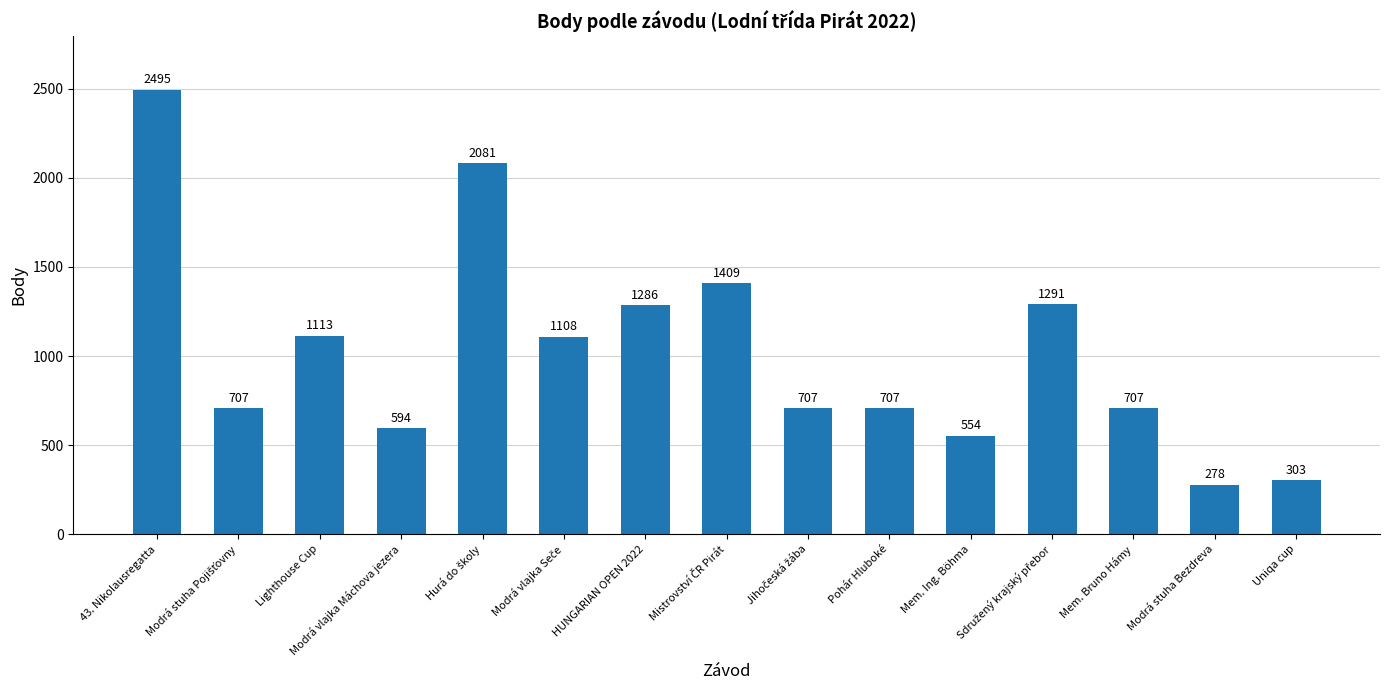

Which has a higher value, Mem. Ing. Böhma or HUNGARIAN OPEN 2022?

HUNGARIAN OPEN 2022